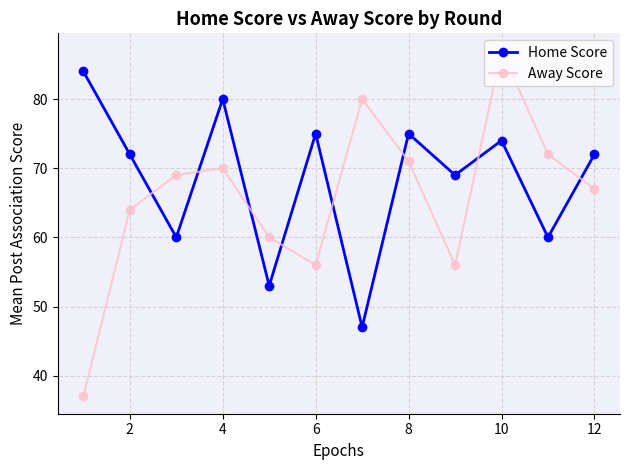

How many times do Away Score and Home Score cross each other?

8